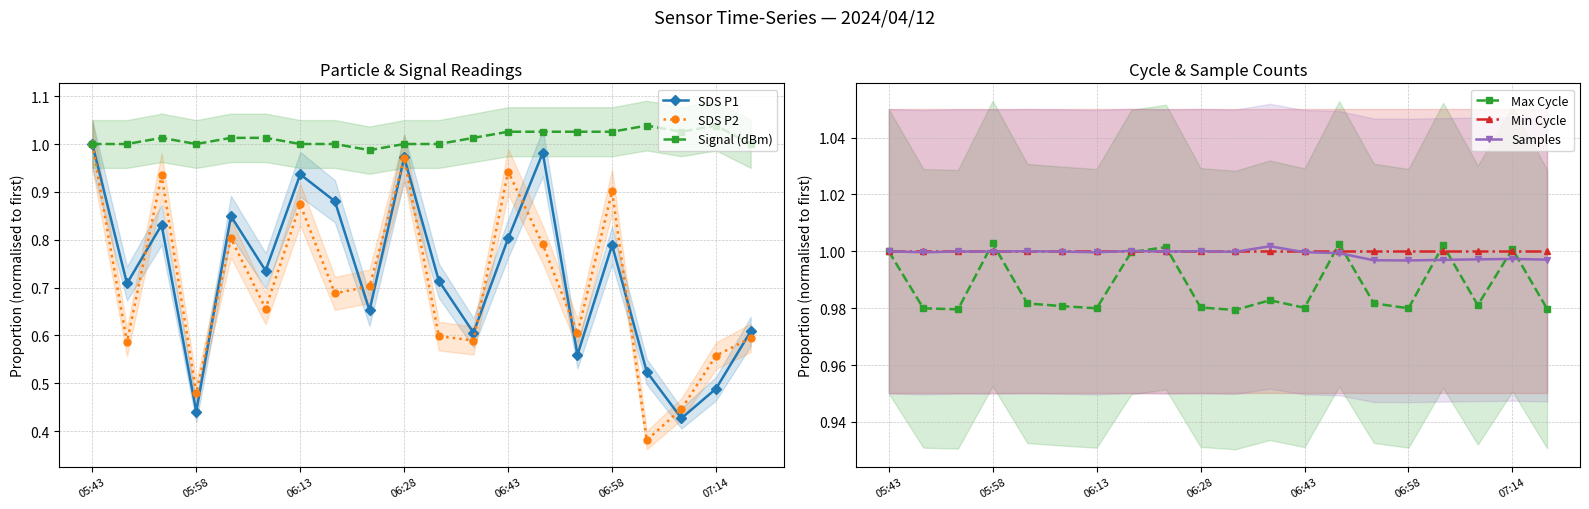

True or false: Samples has a value of 1.0 at 06:13.

True